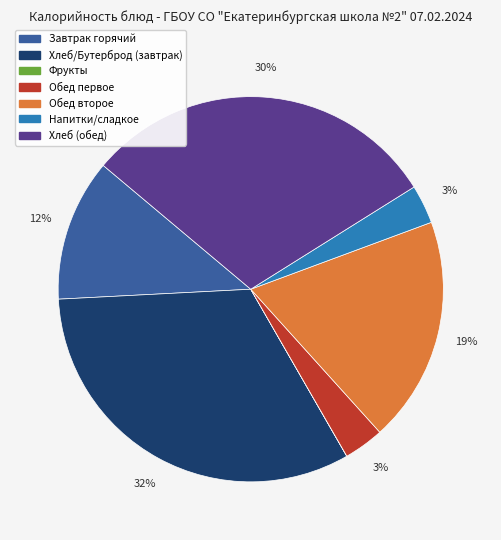

To the nearest percent, what is the difference between the largest and smallest slice percentages?

32%